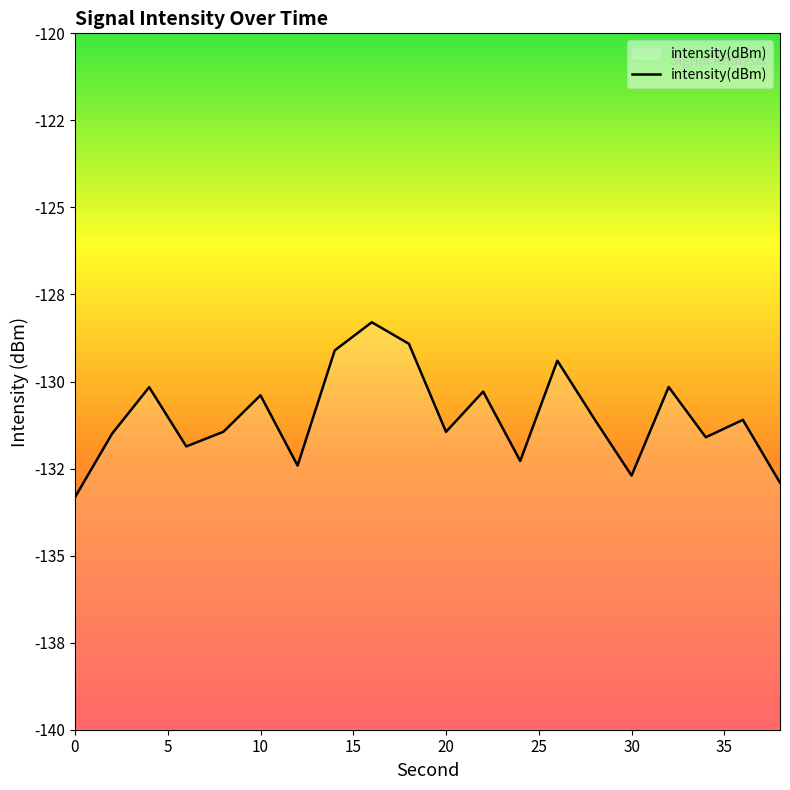

How many data points are less than -131?

12